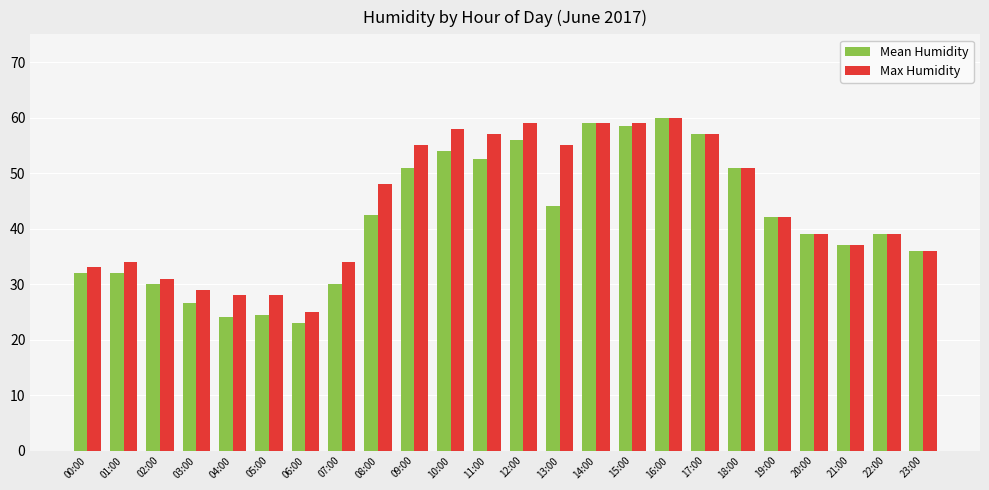

Rank the series by their average value, from highest to lowest.

Max Humidity, Mean Humidity